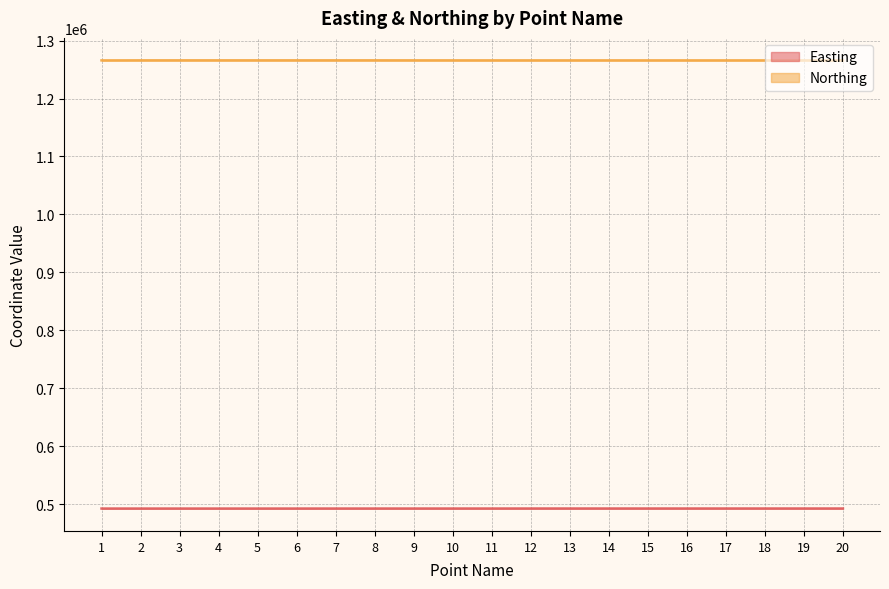

What is the sum of the Northing values at 8 and 16?

2531991.8